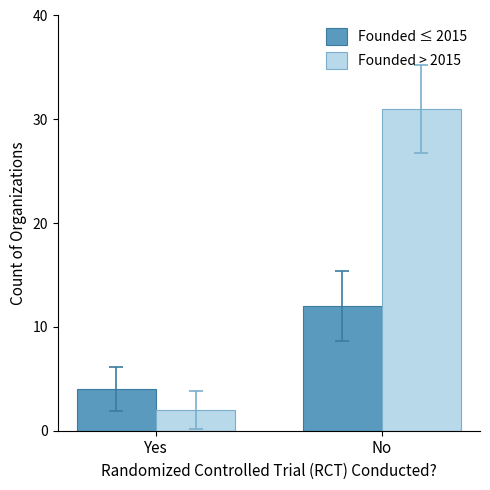

Where is Founded ≤ 2015 nearest to the value 8?

Yes